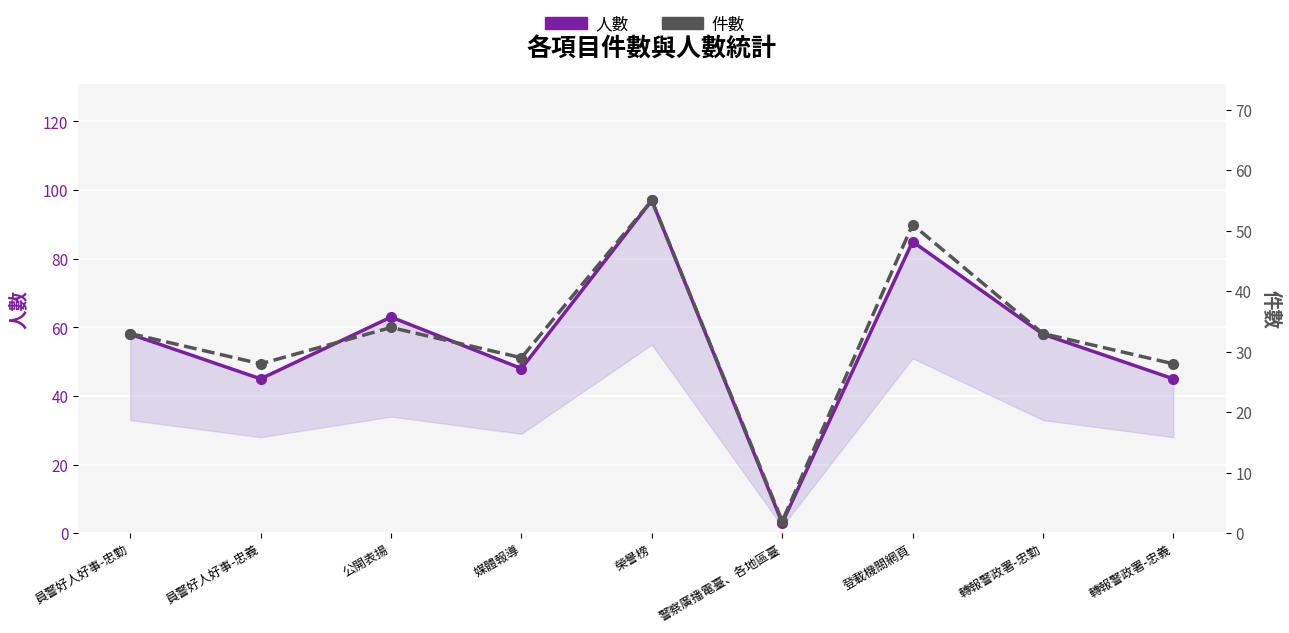

How many distinct data groups are displayed?

2